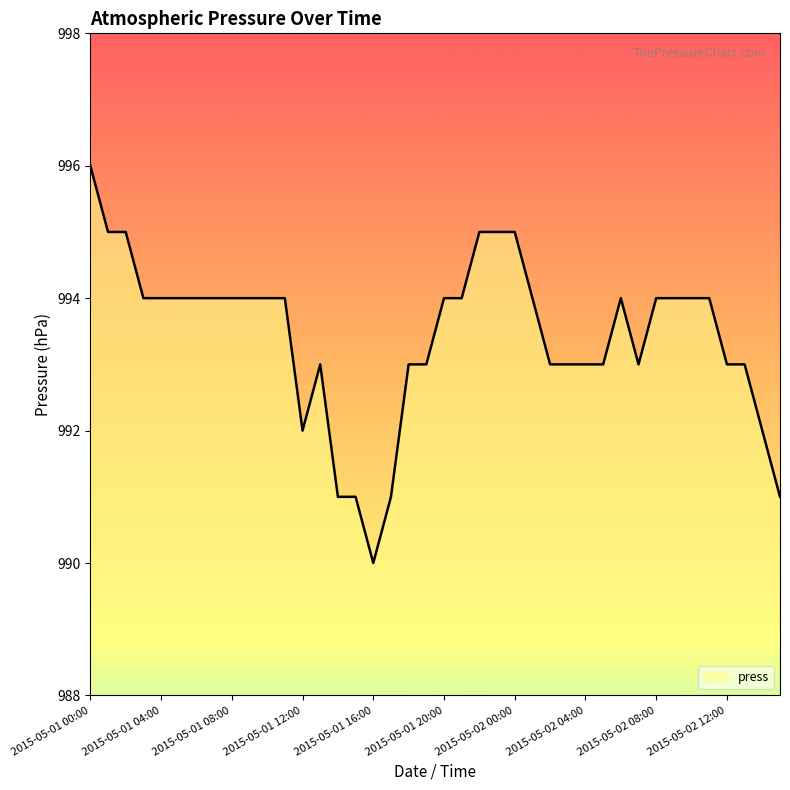

What is the average value?

993